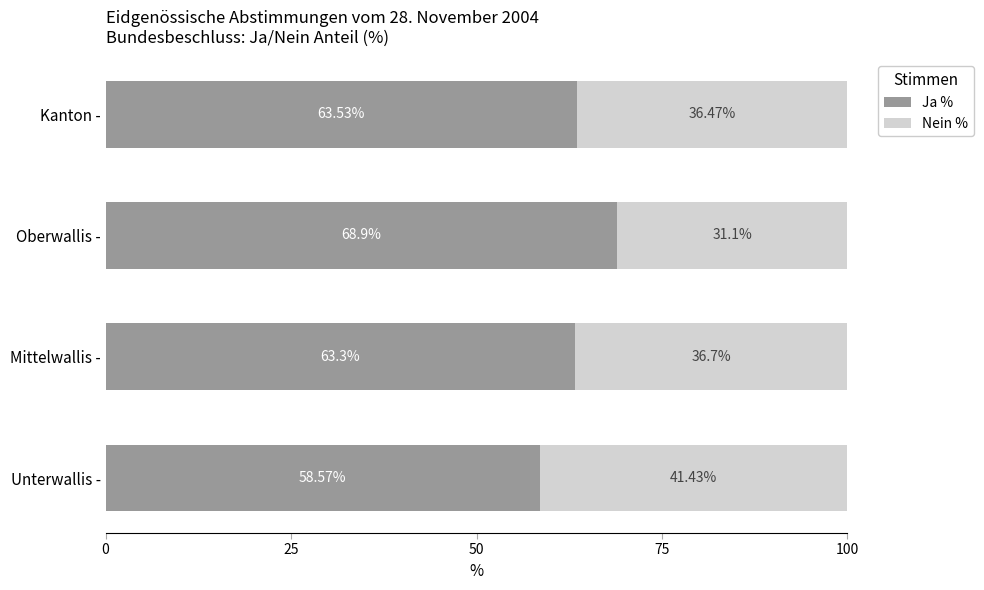

At which label does Ja % reach its peak?

Oberwallis -